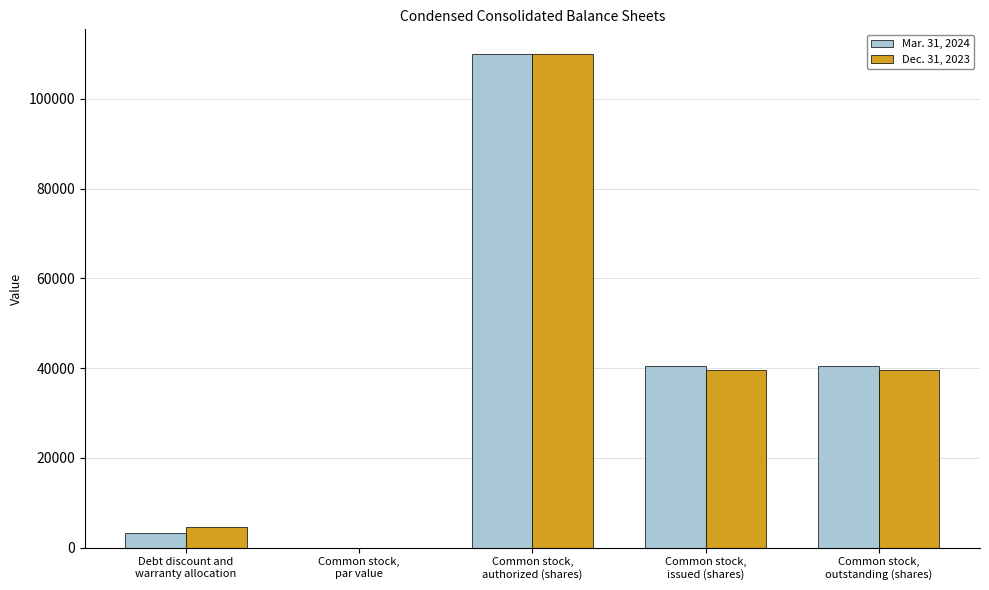

What is the maximum value for Dec. 31, 2023?

110000.0